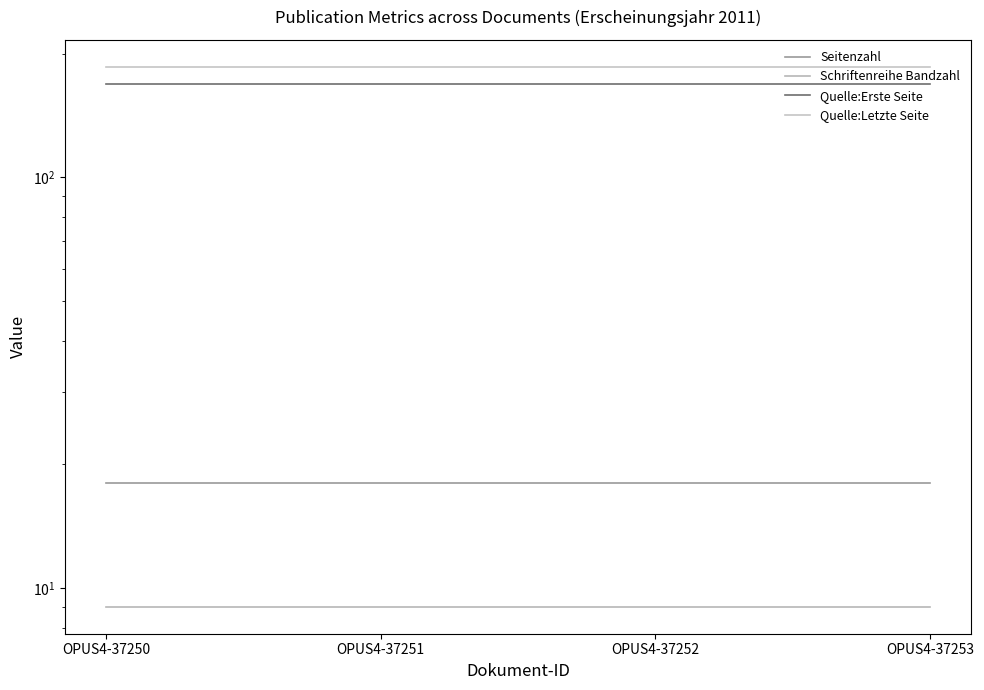

True or false: Quelle:Letzte Seite and Schriftenreihe Bandzahl intersect in this chart.

False